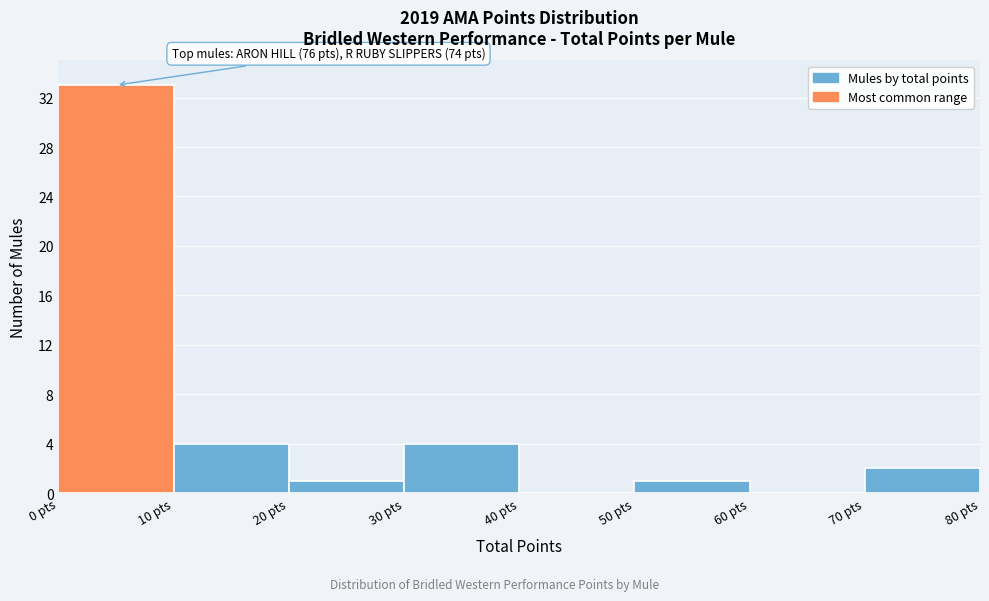

Over which range of the x-axis is the bar tallest?

0 to 10